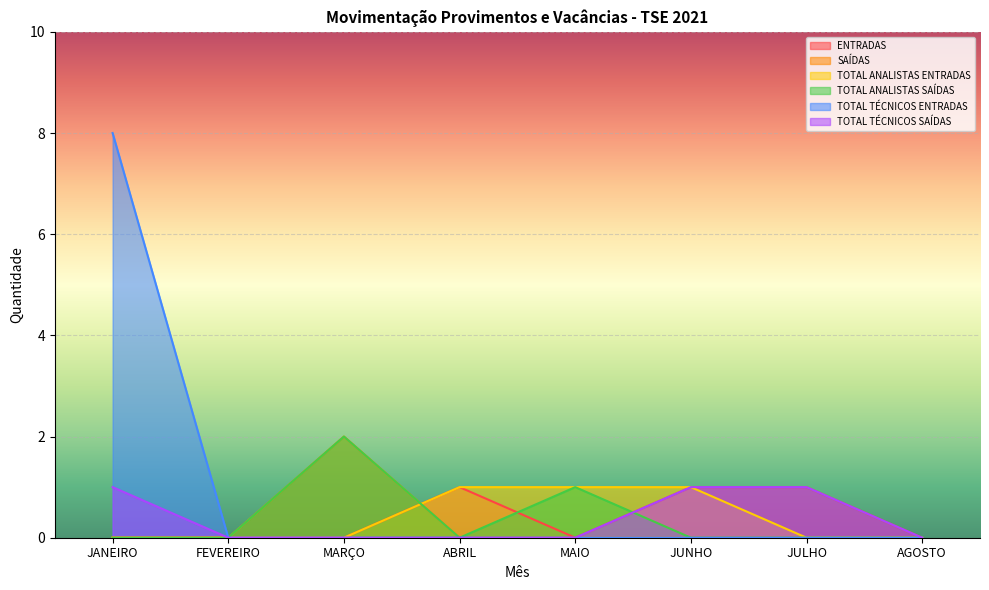

The value of TOTAL TÉCNICOS SAÍDAS at JANEIRO is 1. True or false?

True